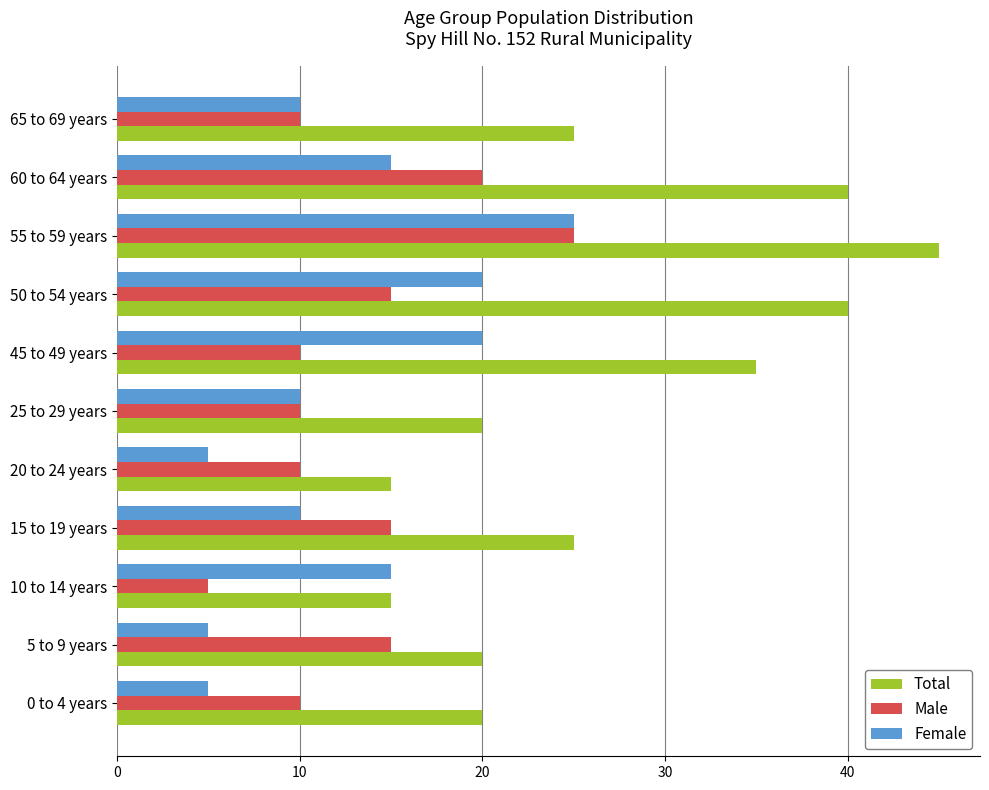

What is the sum of all Total values?

300